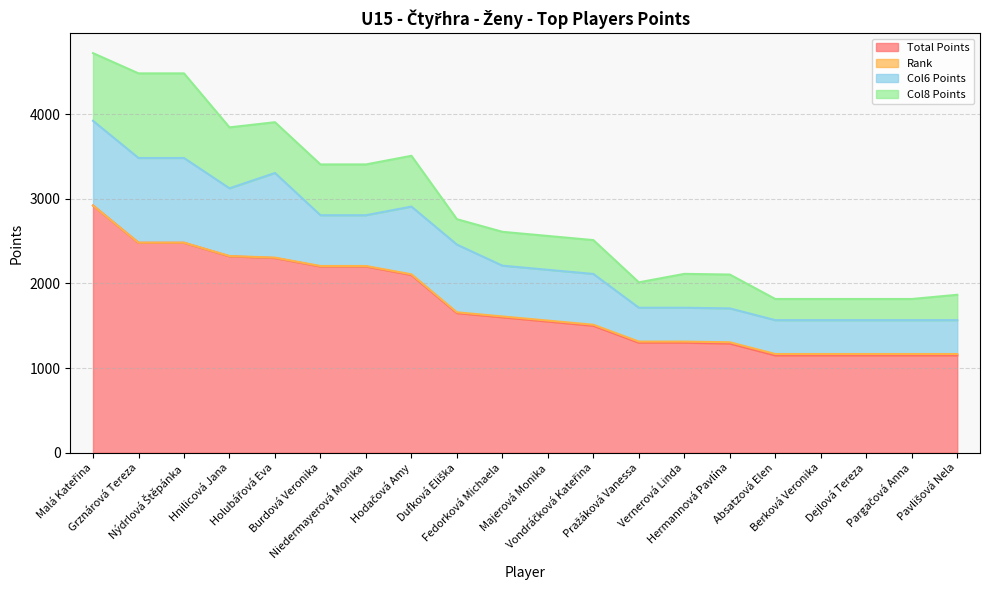

Which has a higher value, Dufková Eliška or Hnilicová Jana?

Hnilicová Jana